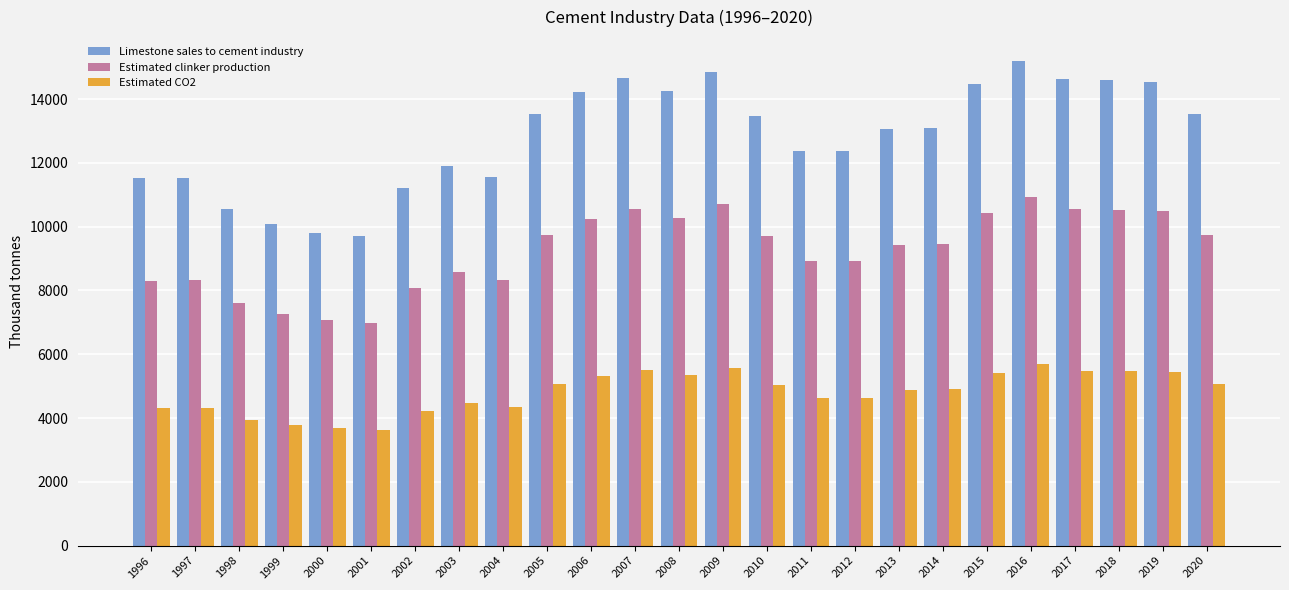

What is the difference between the maximum and second lowest values in the Estimated CO2 series?

2019.8